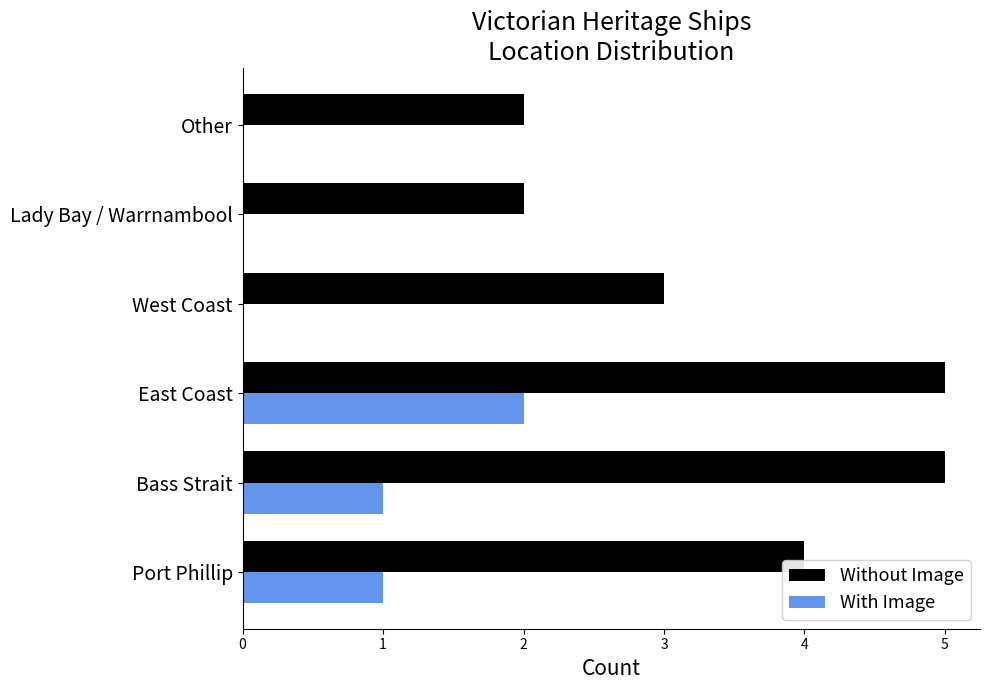

The Without Image series shows 8 at East Coast. True or false?

False